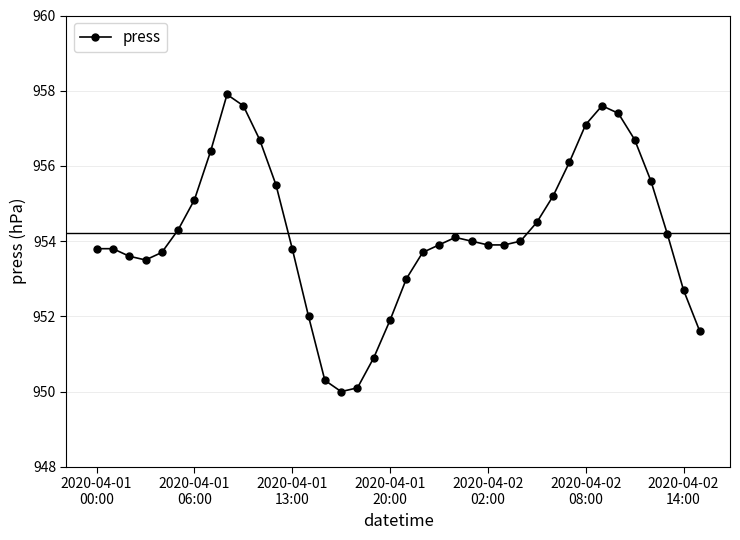

What is the smallest value displayed?

950.0